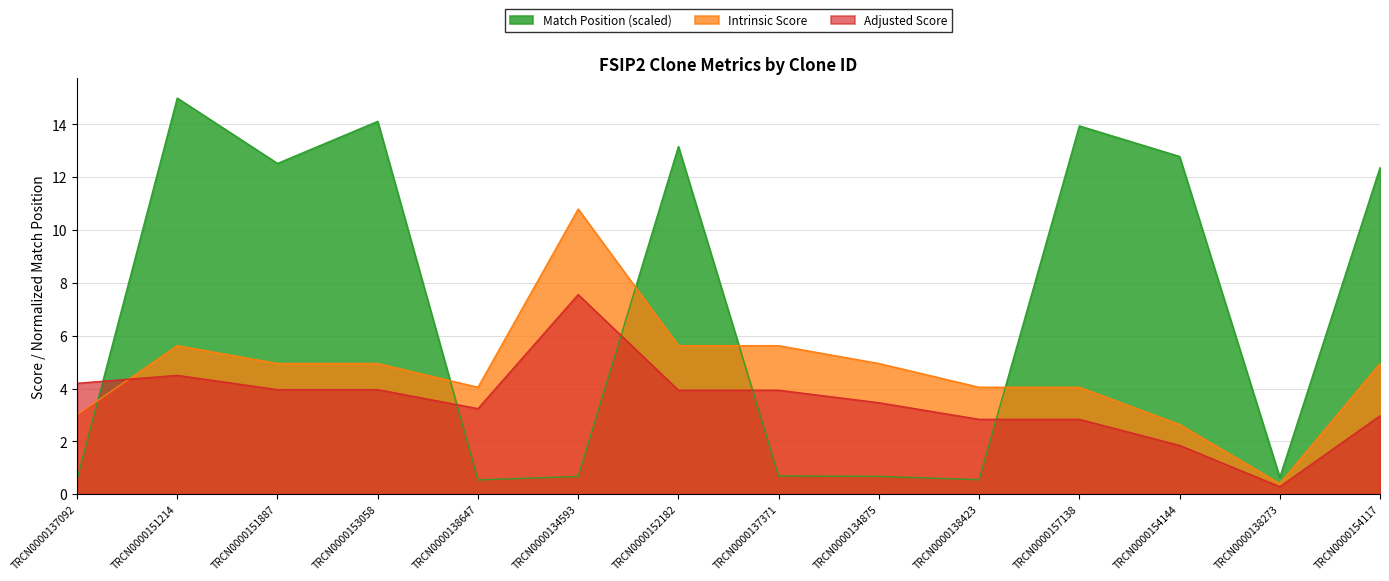

At how many categories does at least one series exceed 10?

8